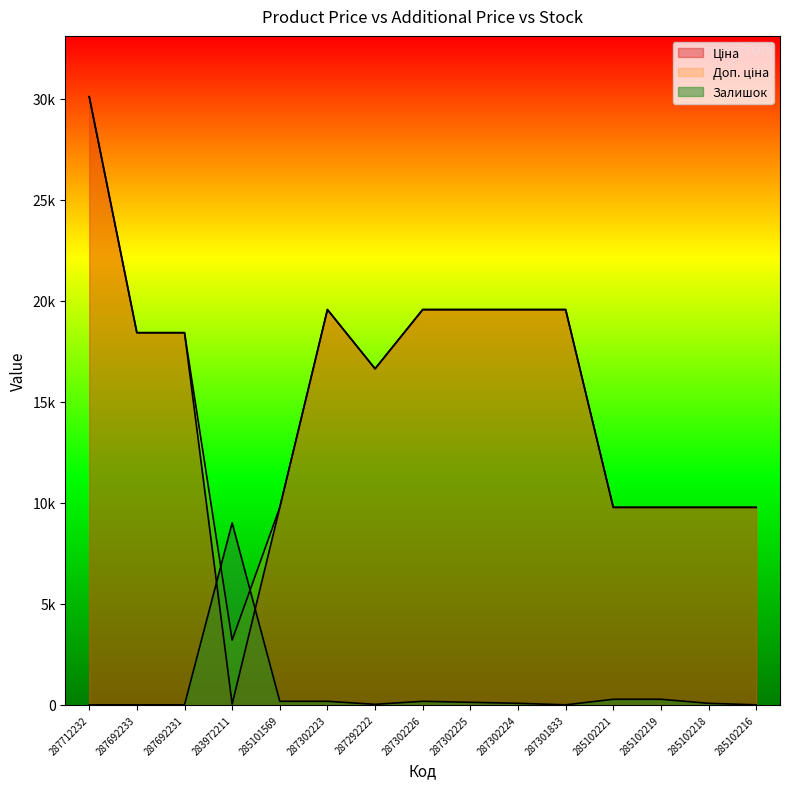

At which category is the sum across all series the highest?

287712232